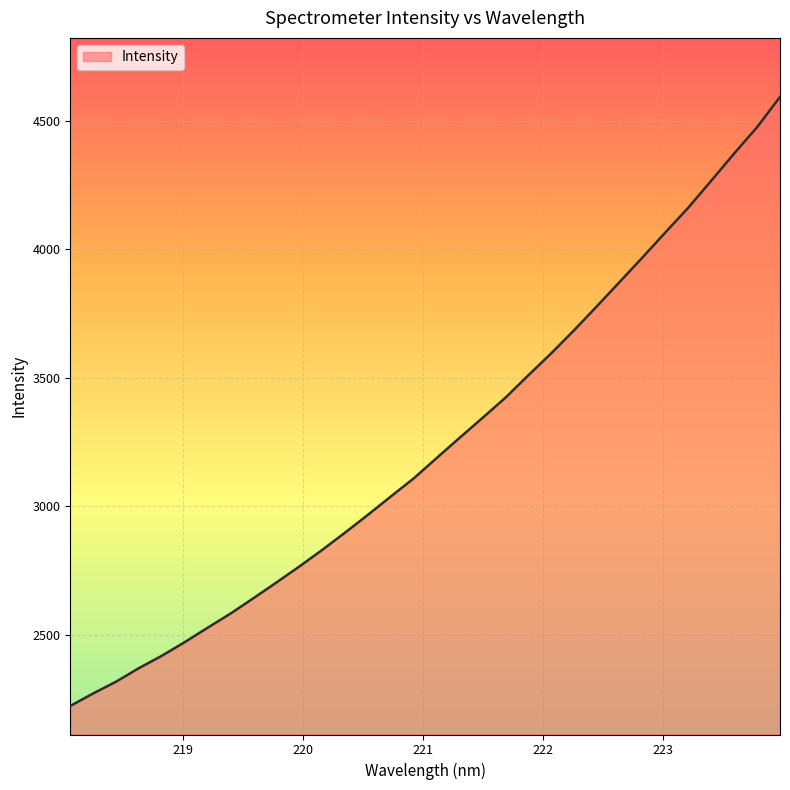

What is the average value?

3240.2